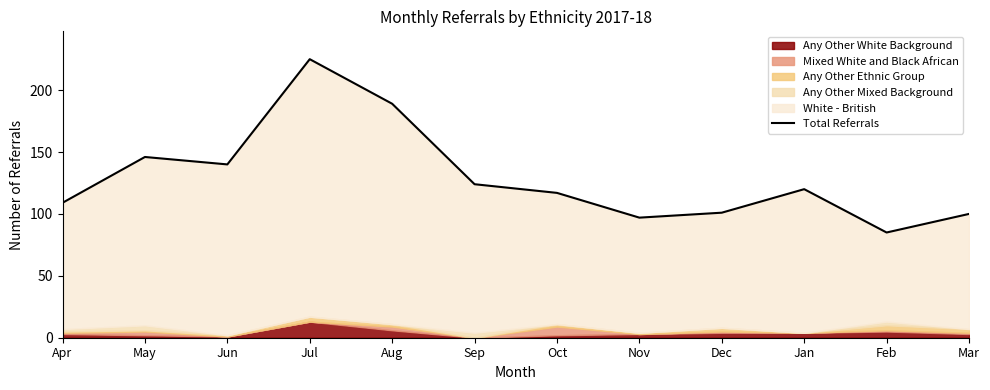

What is the average value?

129